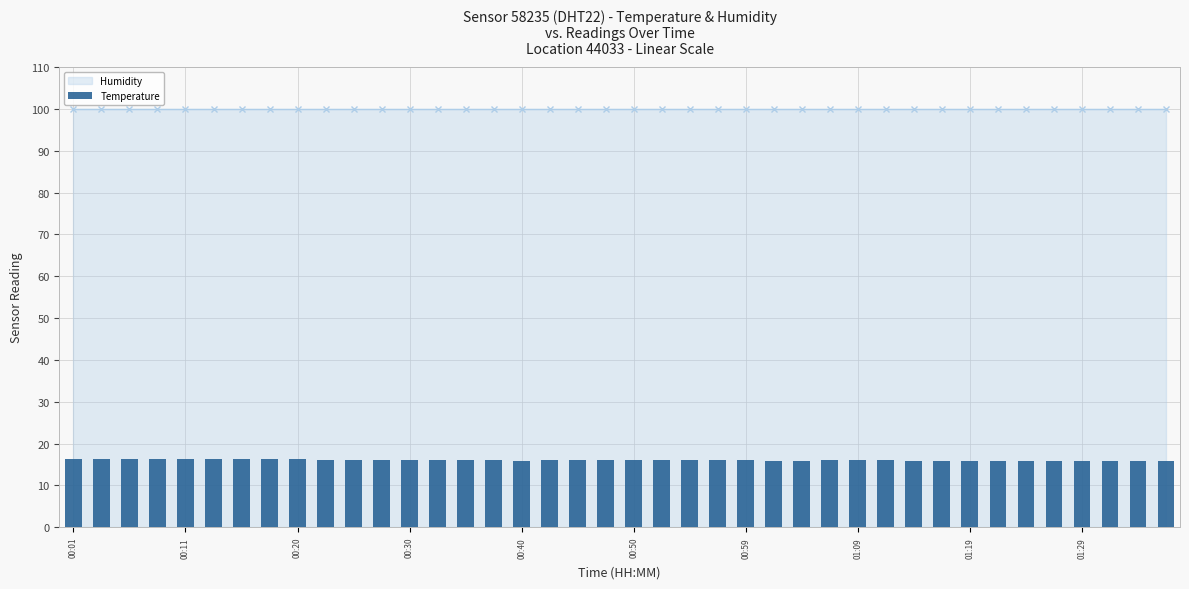

What is the maximum value shown in the chart?

16.3